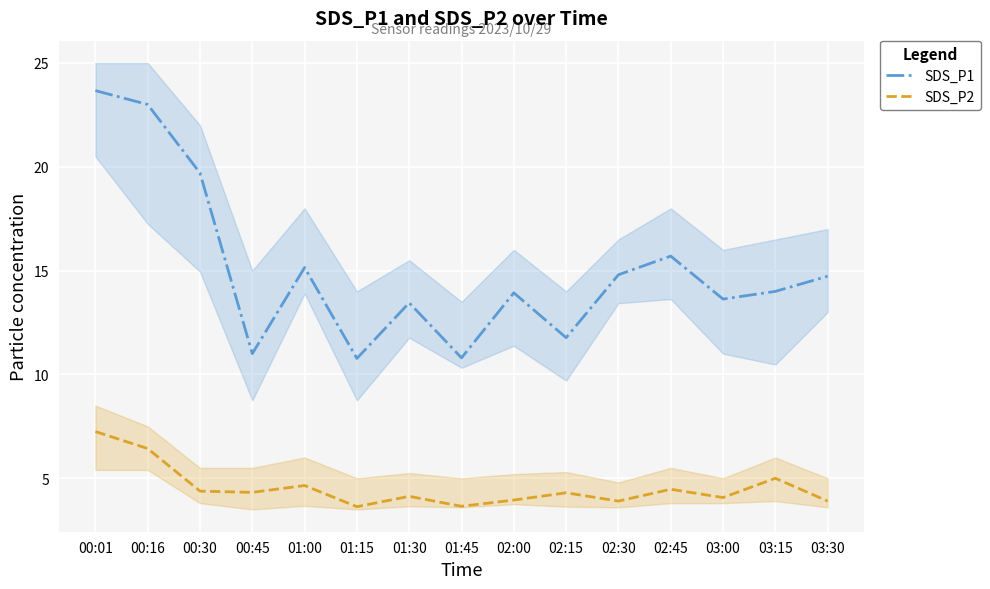

True or false: SDS_P1 and SDS_P2 cross at least once.

False